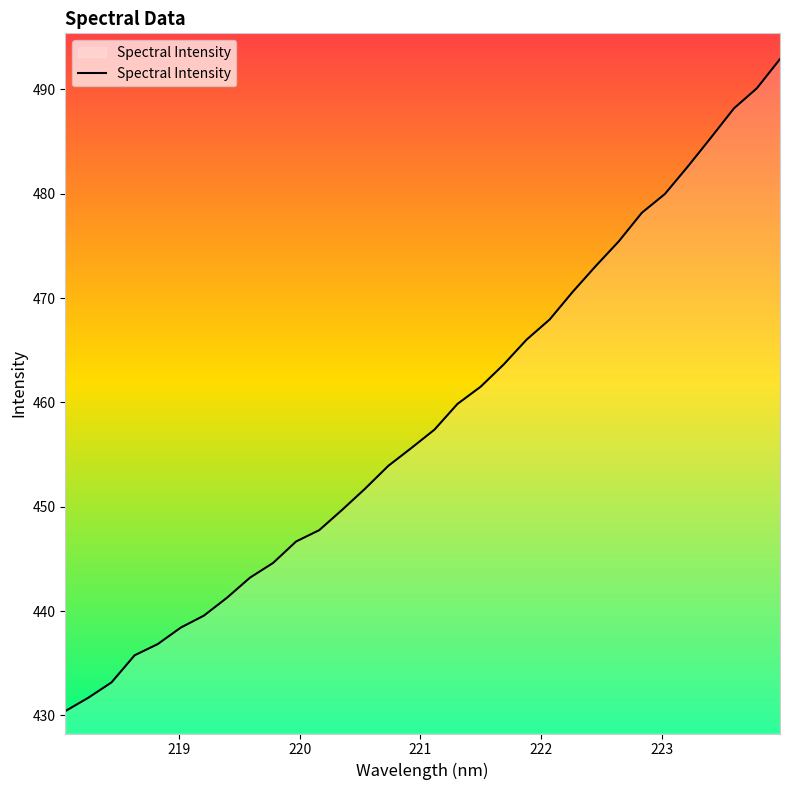

What is the greatest value displayed?

492.9